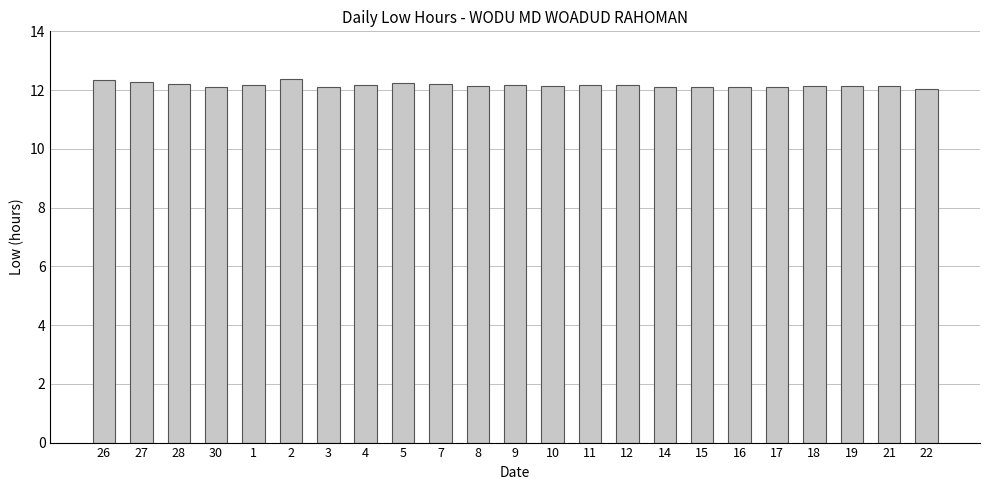

What is the smallest value displayed?

12.0